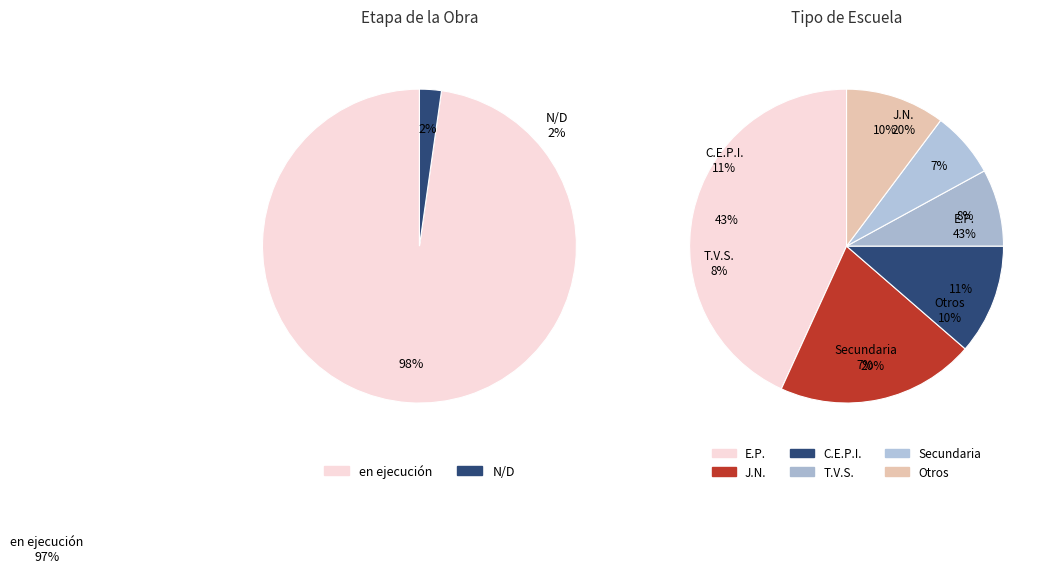

Is it true that N/D is 2% of the pie?

True